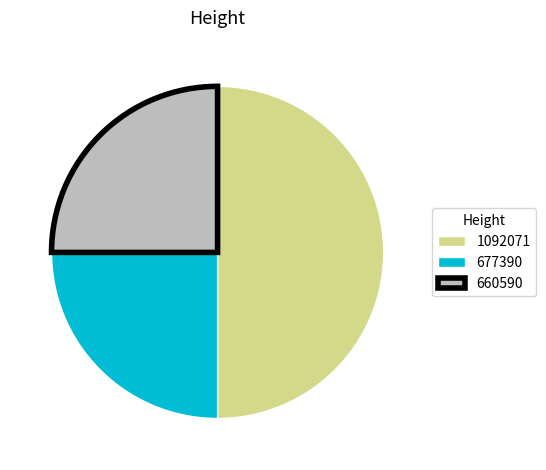

Is it true that 660590 is 25% of the pie?

True